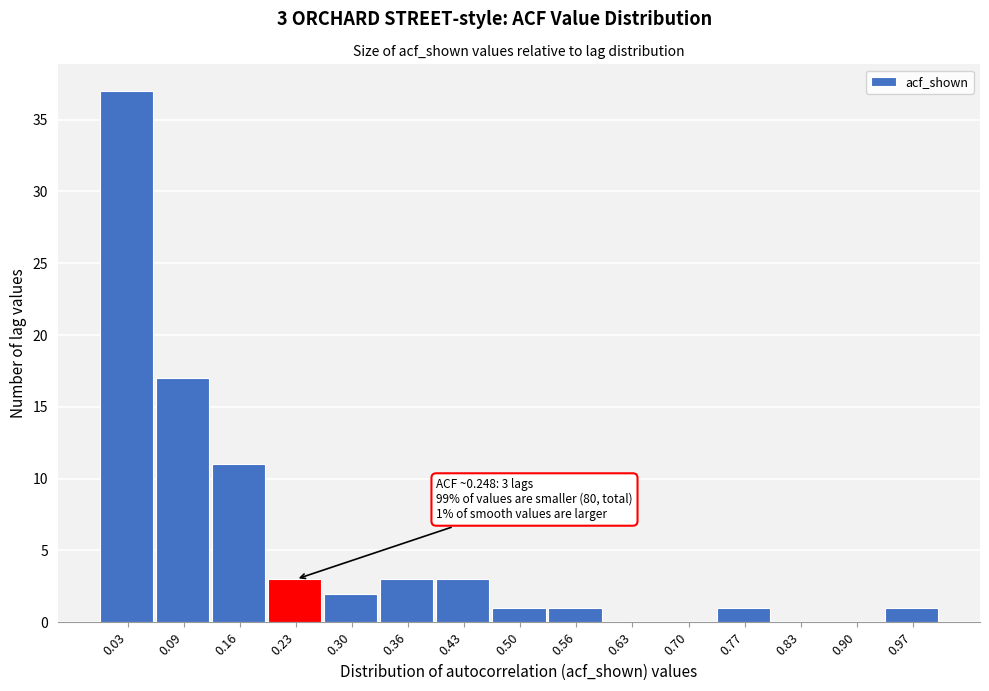

Which range on the x-axis has the tallest bar?

-0.01 to 0.06